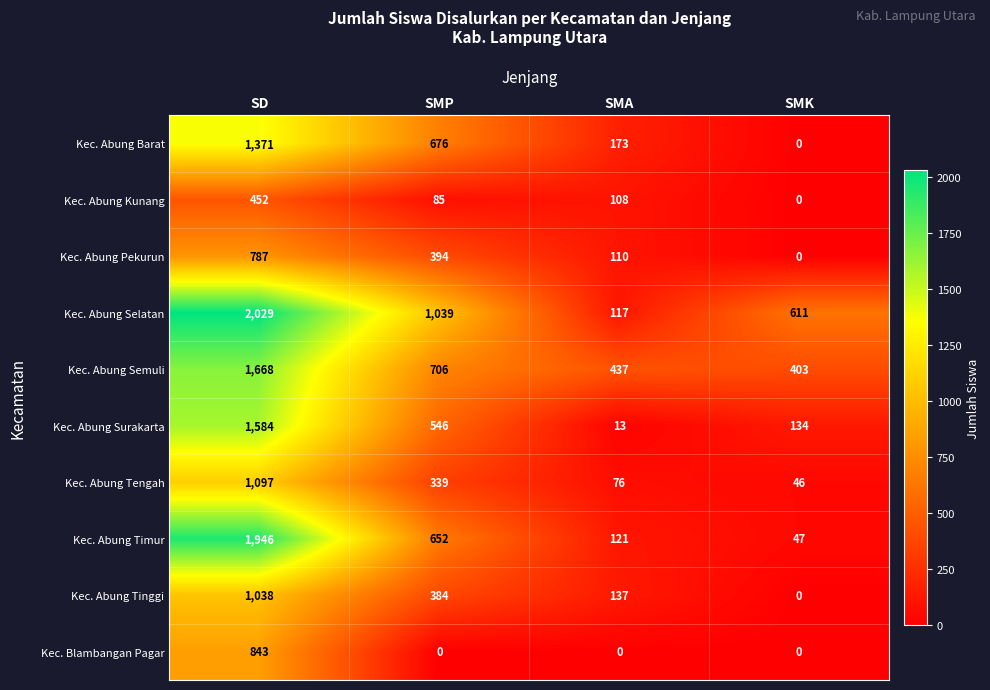

Which series changed the most between SMA and SMK?

Kec. Abung Selatan